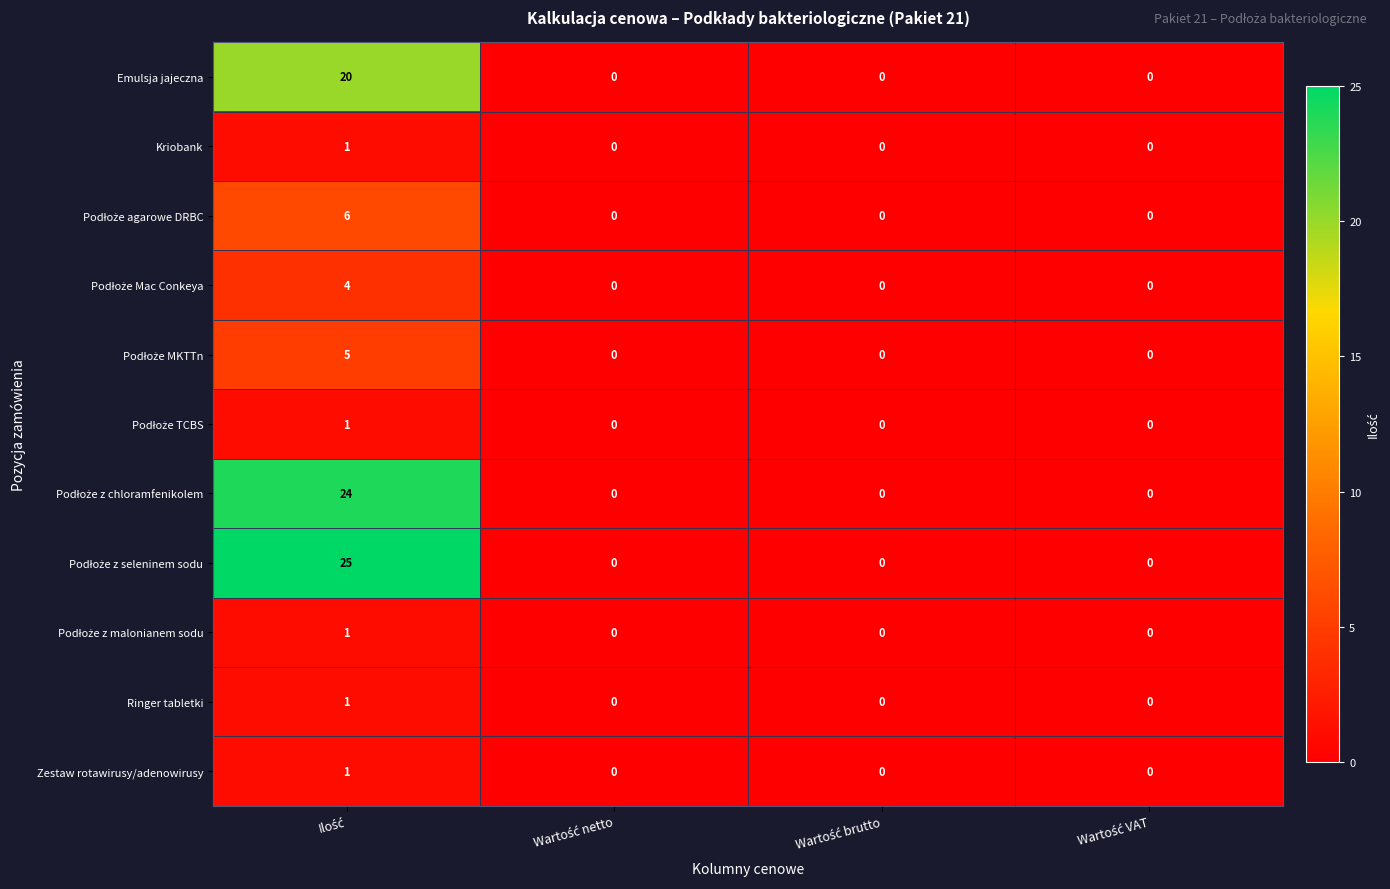

At how many categories does at least one series exceed 22?

1